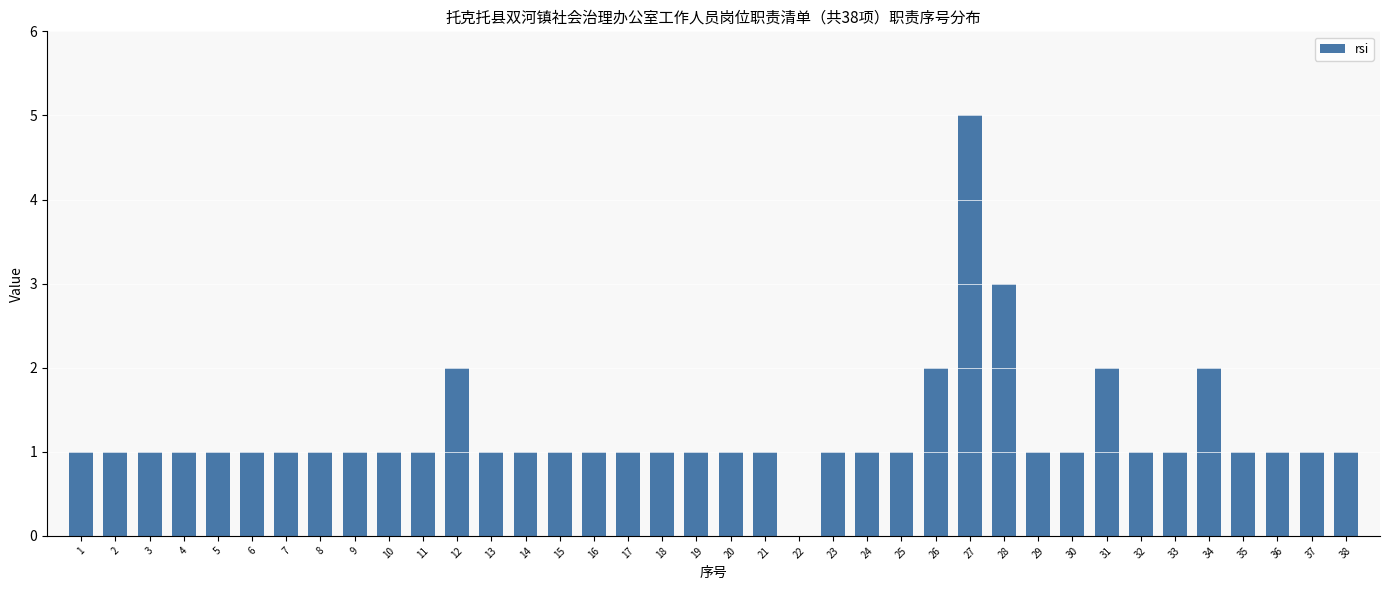

Approximately how many times larger is the value at 38 compared to 33?

1.0